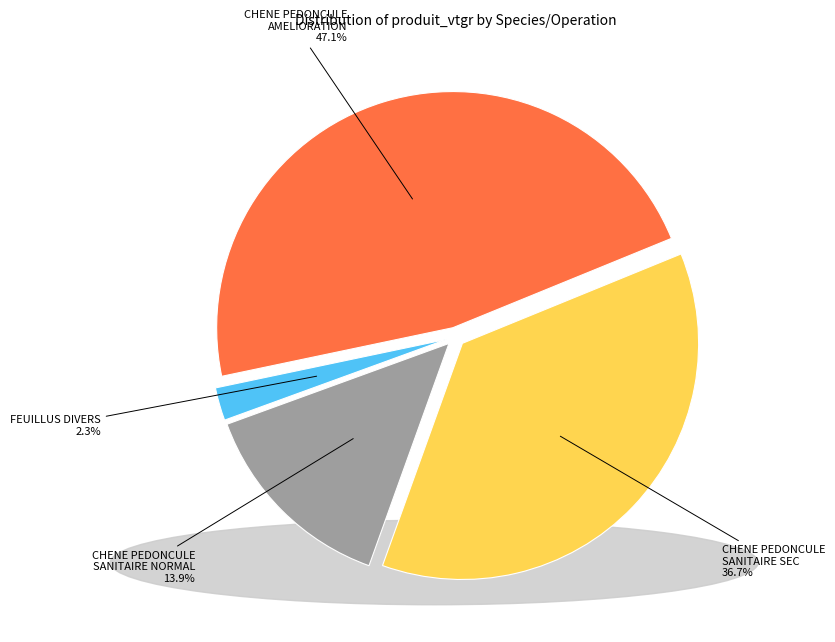

Is there a majority slice in this chart?

No